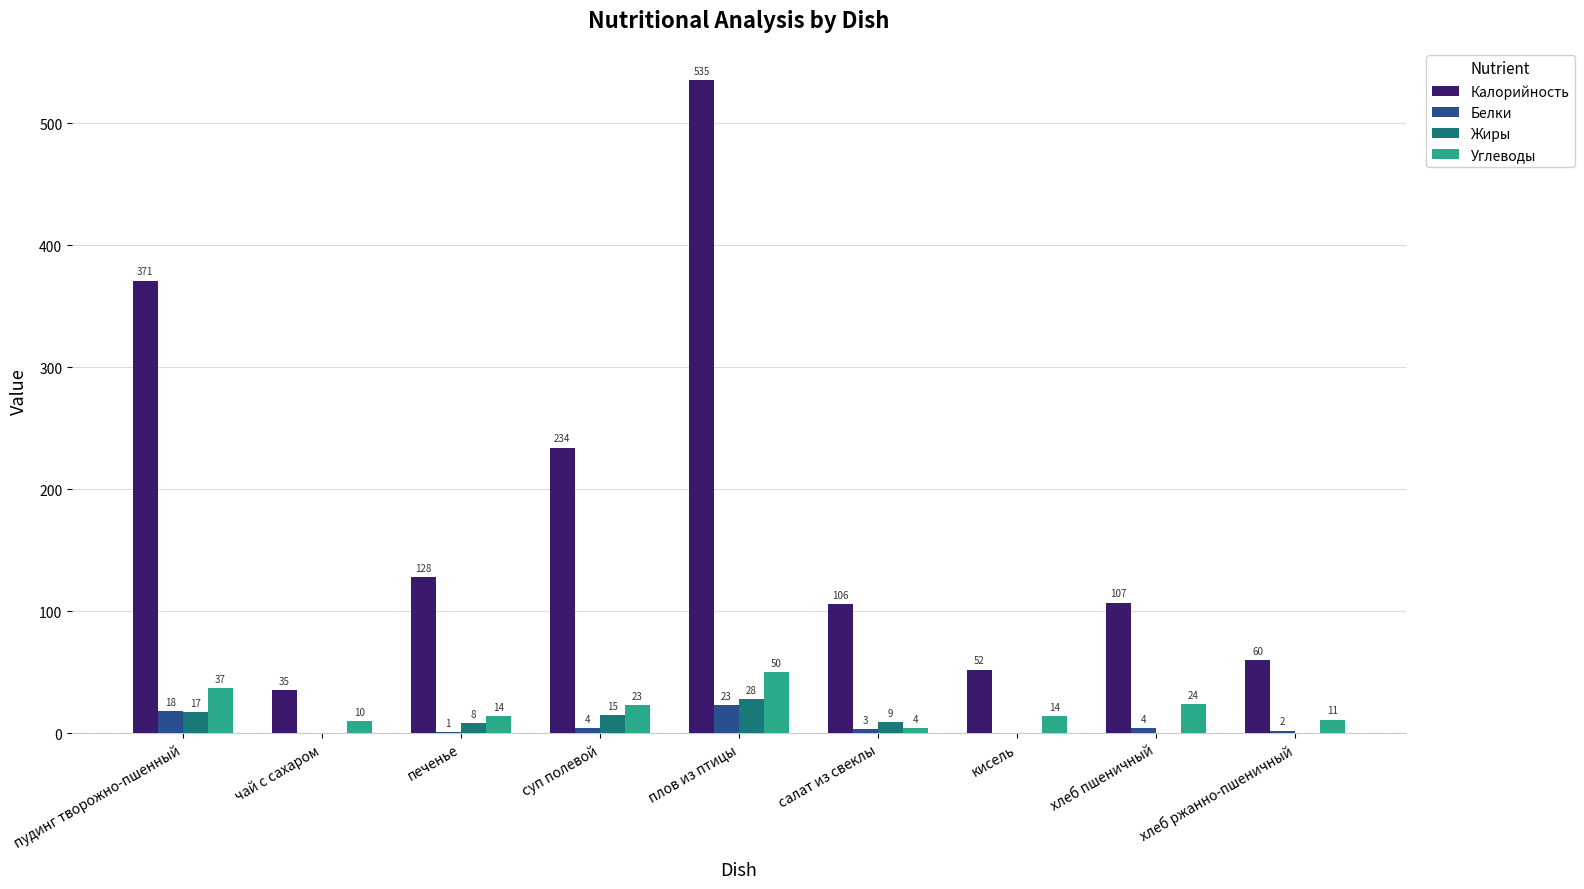

Reading left to right, transcribe all the data shown in this chart.

Калорийность: 371	35	128	234	535	106	52	107	60
Белки: 18	0	1	4	23	3	0	4	2
Жиры: 17	0	8	15	28	9	0	0	0
Углеводы: 37	10	14	23	50	4	14	24	11